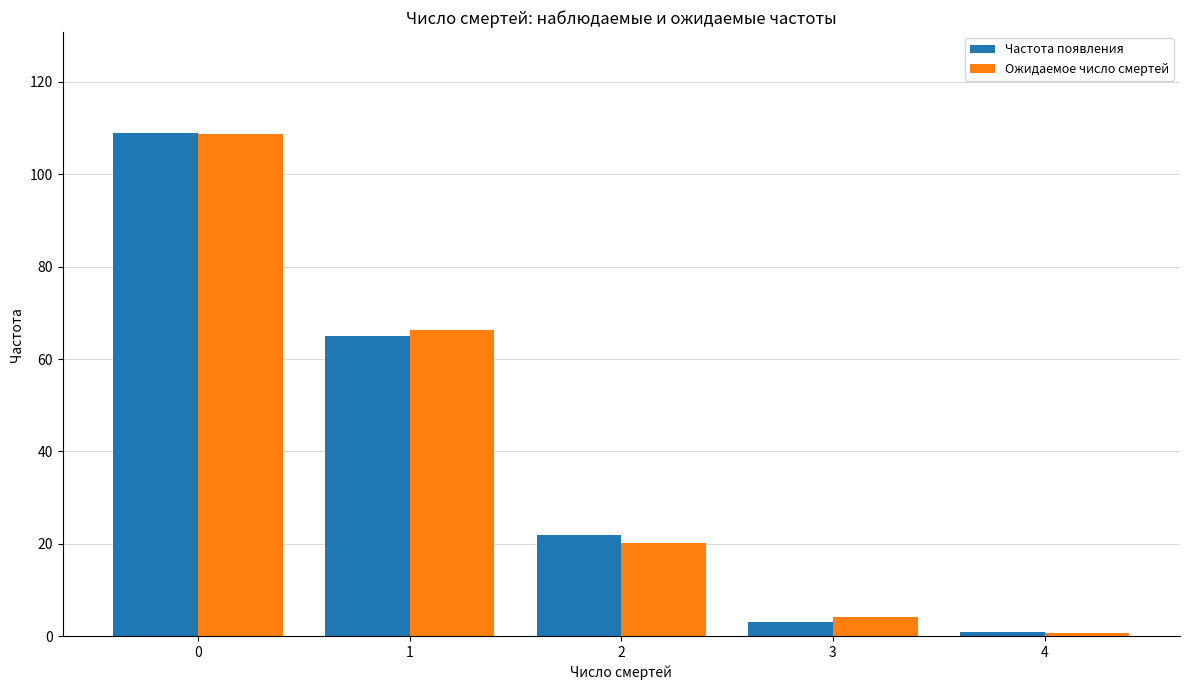

How many data points in Частота появления are less than 22?

2